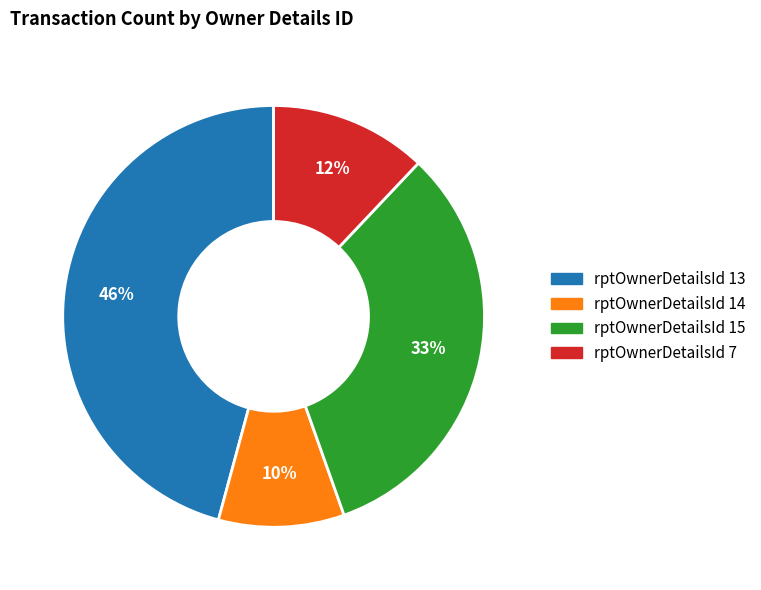

How many slices are in this pie chart?

4